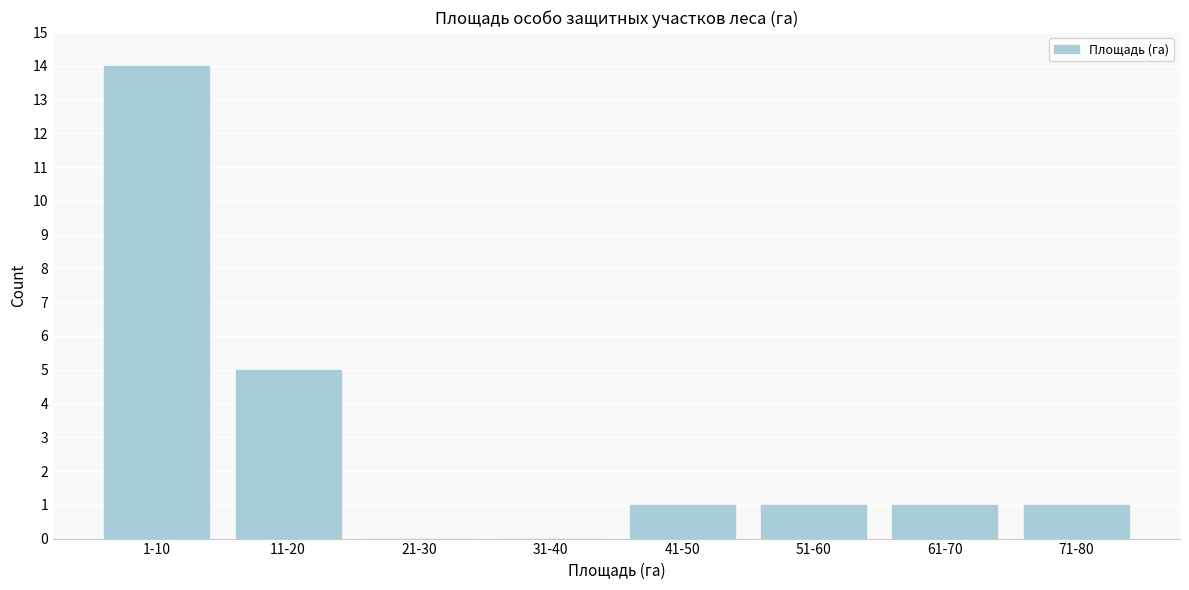

Reading right to left, what are all the values shown in this chart?

71-80=1	61-70=1	51-60=1	41-50=1	31-40=0	21-30=0	11-20=5	1-10=14